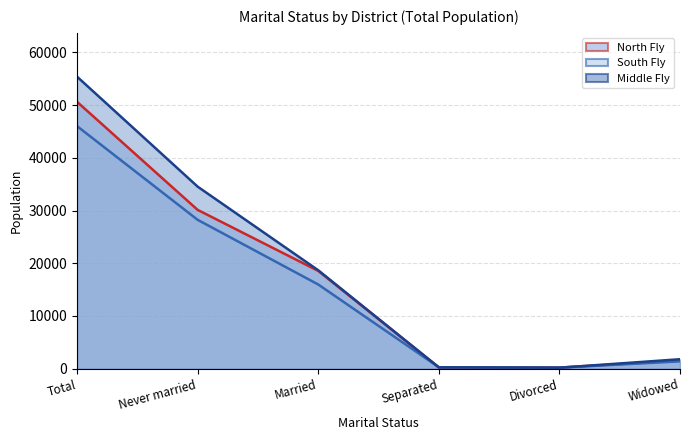

What are all the series names shown in the legend?

North Fly (line), South Fly (line), Middle Fly (line)